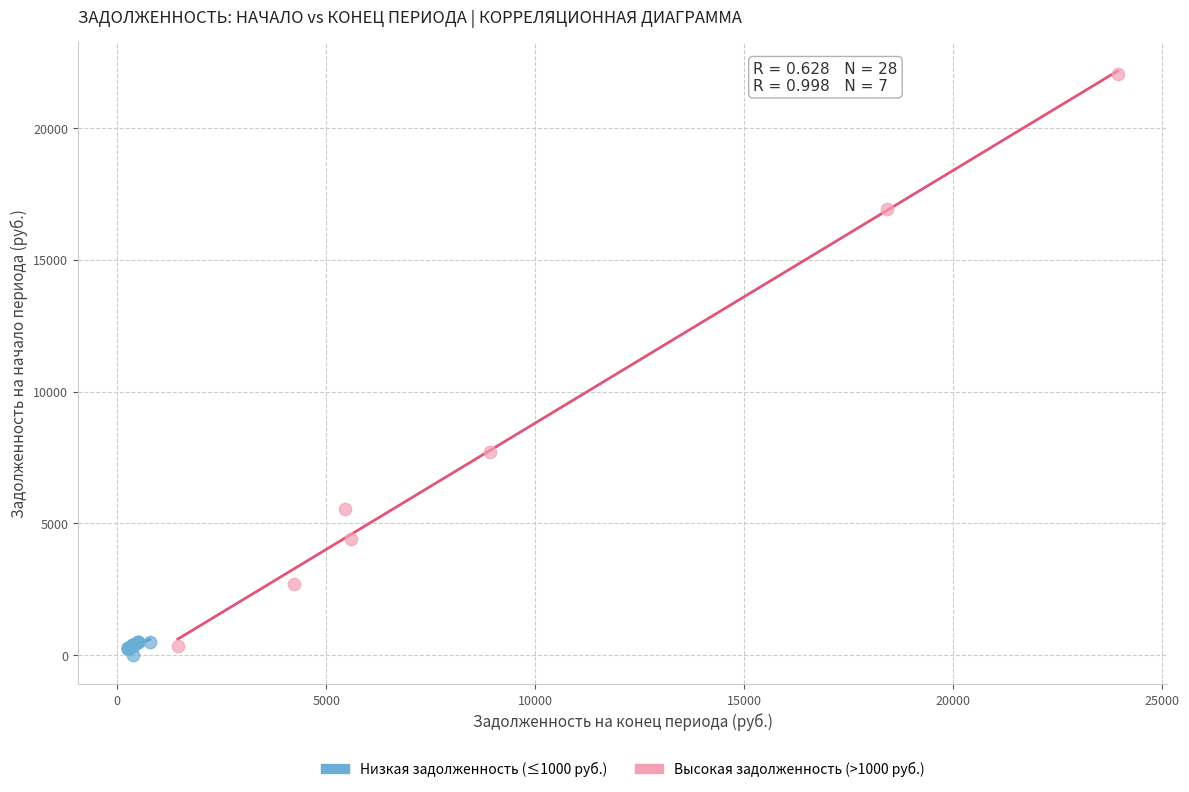

Which series reaches the maximum Y coordinate?

Высокая задолженность (>1000 руб.)